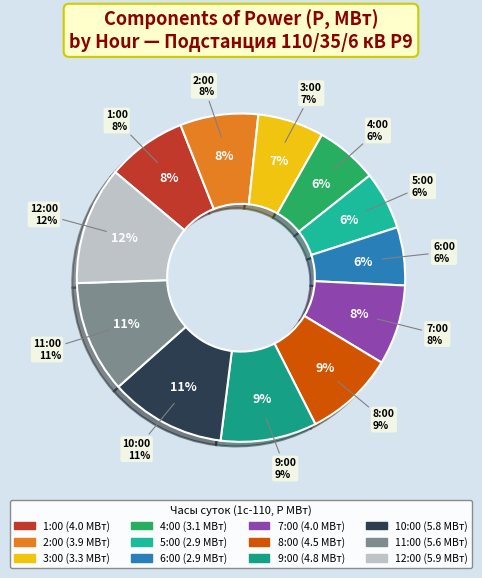

Is there any slice that represents more than half of the pie?

No